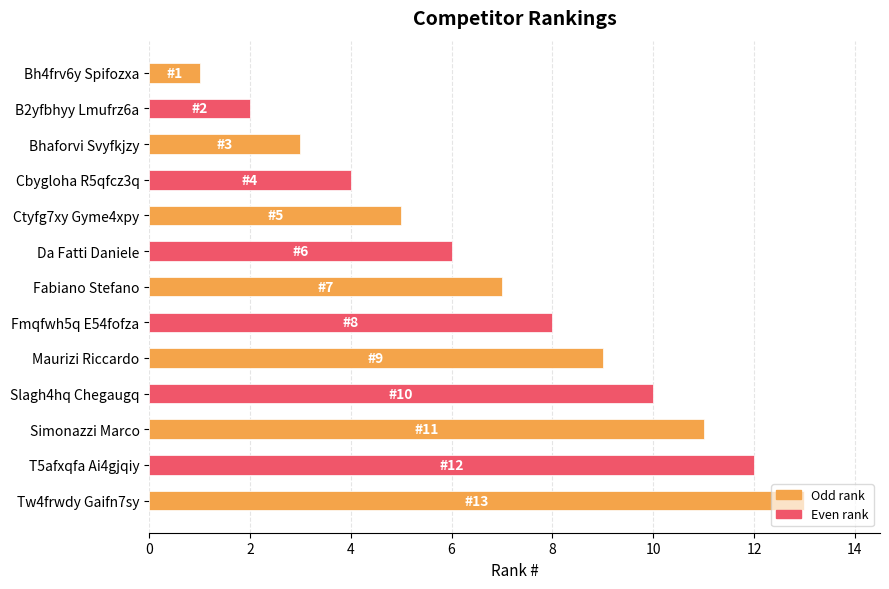

What is the label of the 11th bar from the bottom?

Bhaforvi Svyfkjzy